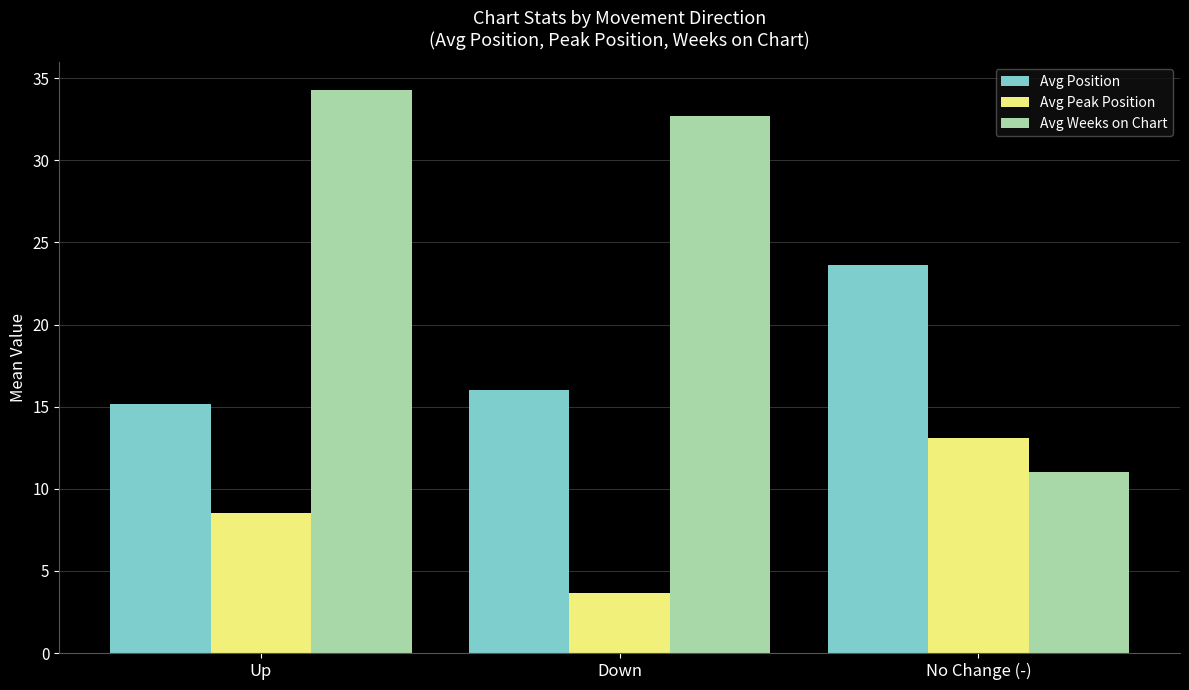

What is the average value of the Avg Position series?

18.3